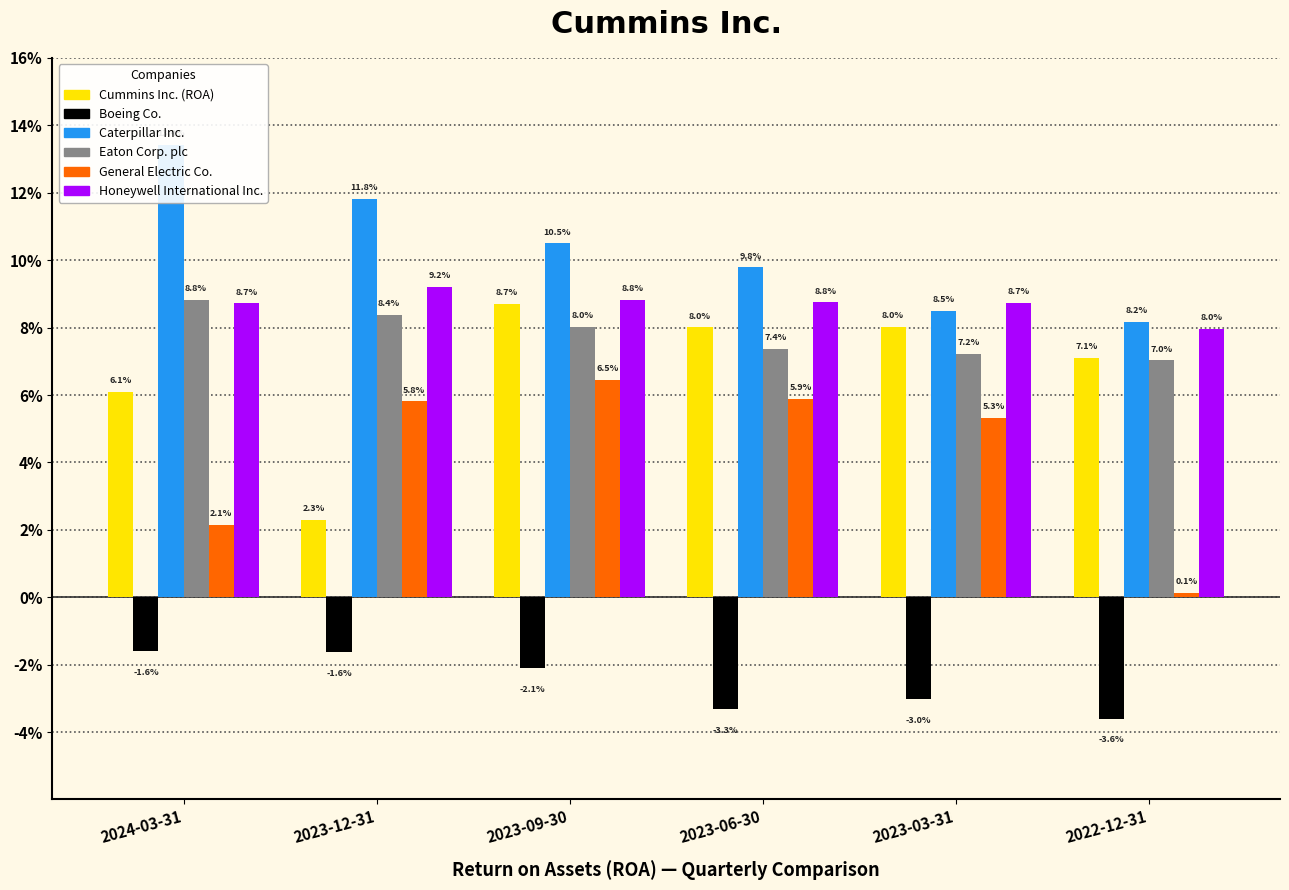

Reading right to left, list all the values displayed in this chart.

Cummins Inc. (ROA): 0.1	0.1	0.1	0.1	0.0	0.1
Boeing Co.: -0.0	-0.0	-0.0	-0.0	-0.0	-0.0
Caterpillar Inc.: 0.1	0.1	0.1	0.1	0.1	0.1
Eaton Corp. plc: 0.1	0.1	0.1	0.1	0.1	0.1
General Electric Co.: 0.0	0.1	0.1	0.1	0.1	0.0
Honeywell International Inc.: 0.1	0.1	0.1	0.1	0.1	0.1